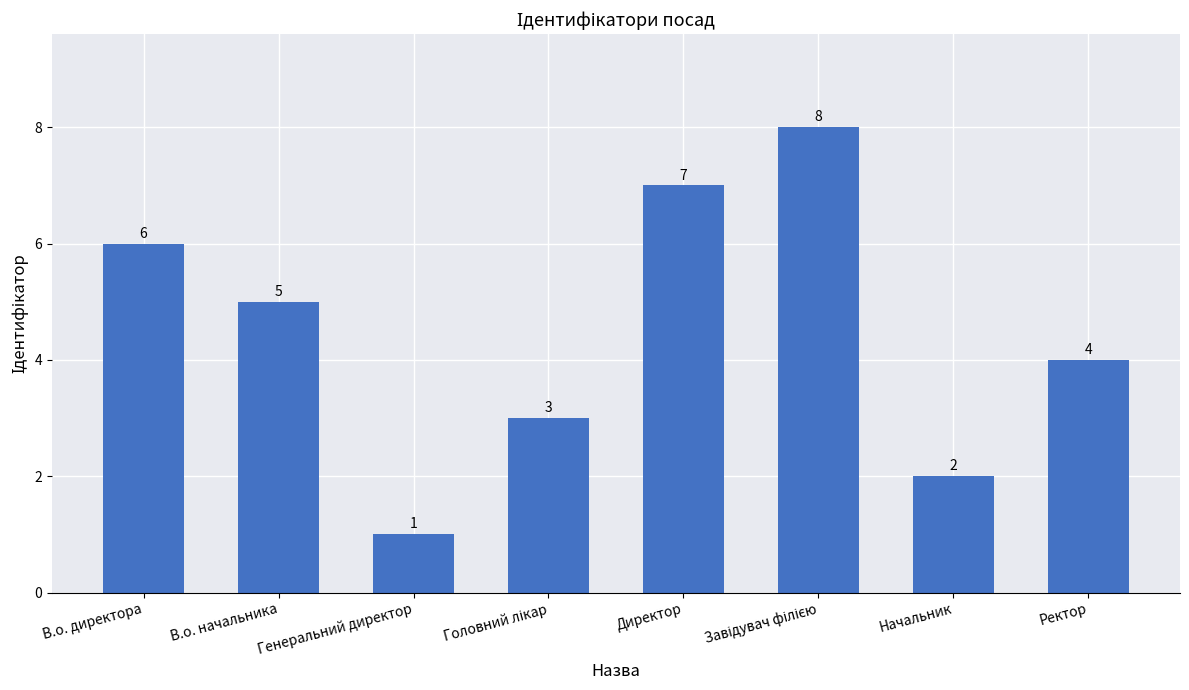

What is the difference between the maximum and minimum values?

7